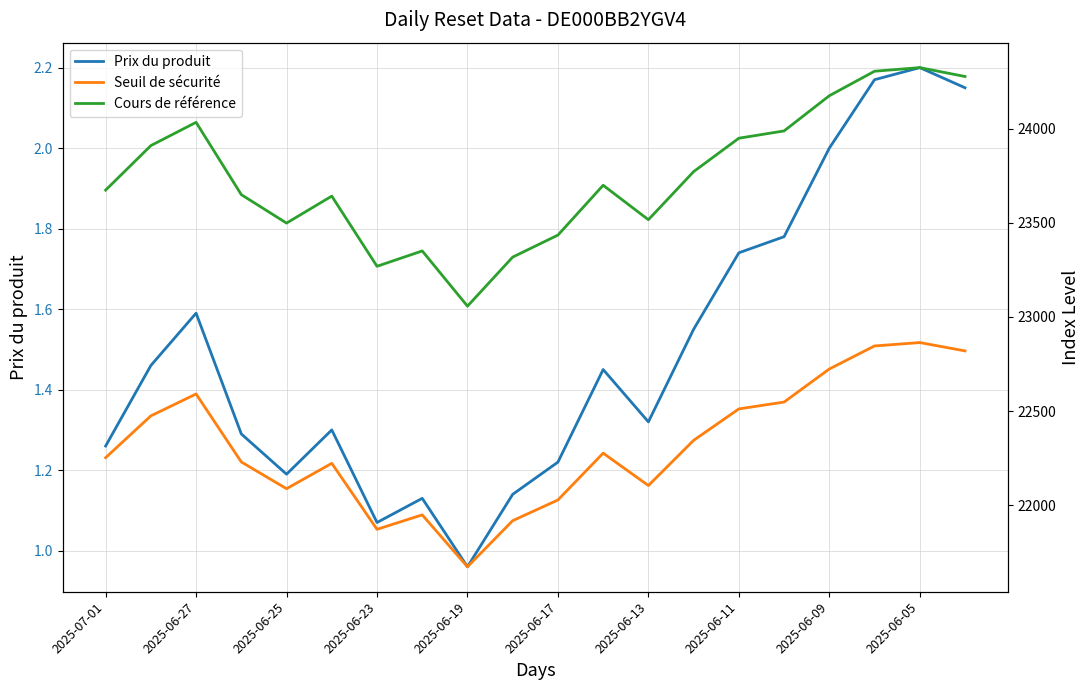

Rank the series at 17 from highest to lowest value.

Cours de référence, Seuil de sécurité, Prix du produit